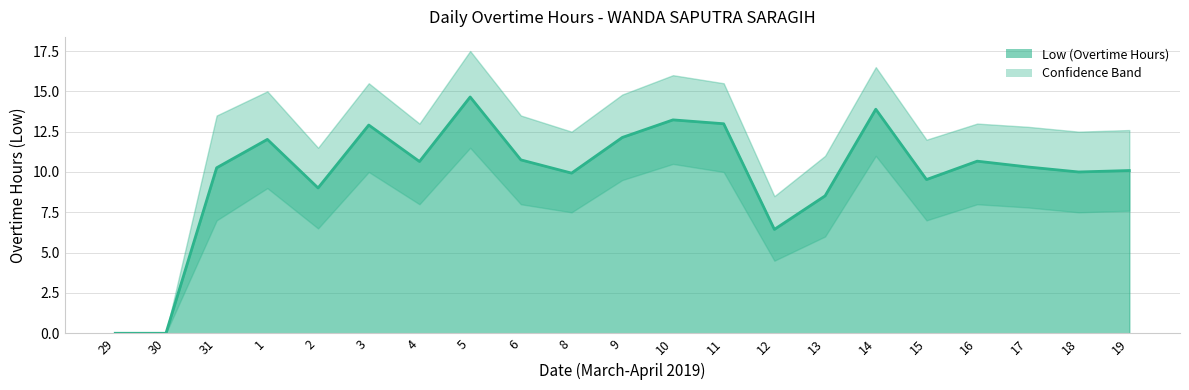

The value at 15 is 9.5. True or false?

True